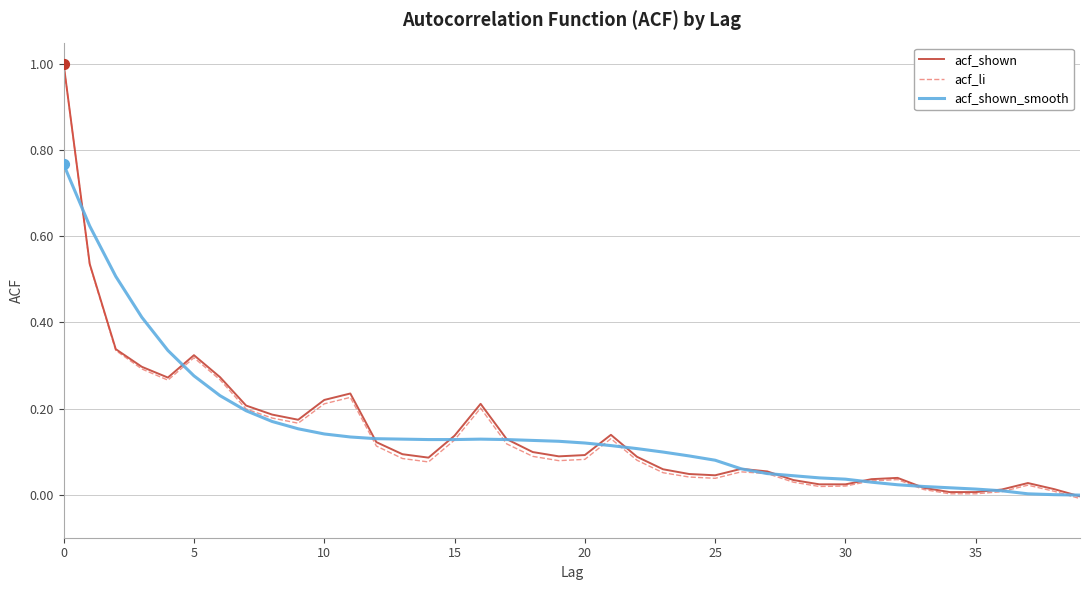

What is the greatest value displayed?

1.0